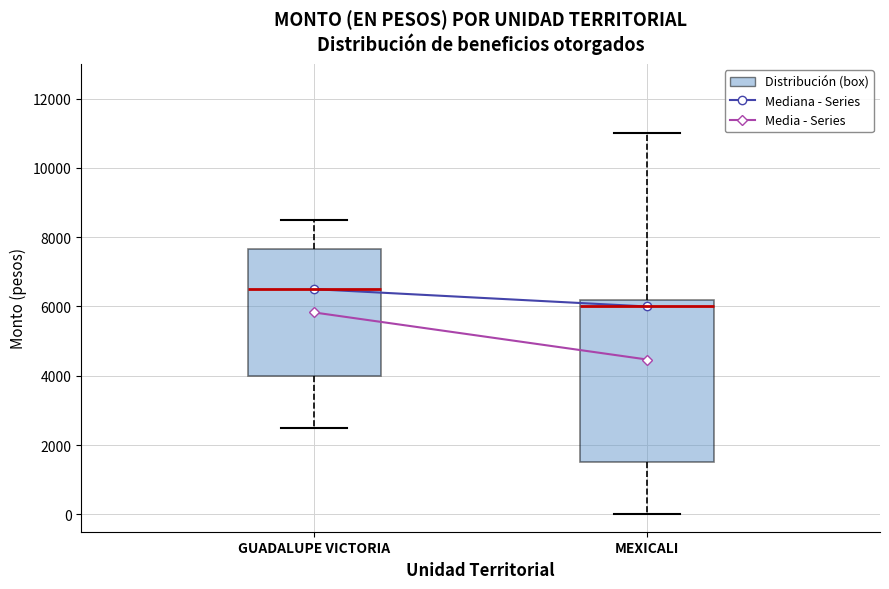

Which box is the tallest, from its lower edge to its upper edge?

MEXICALI